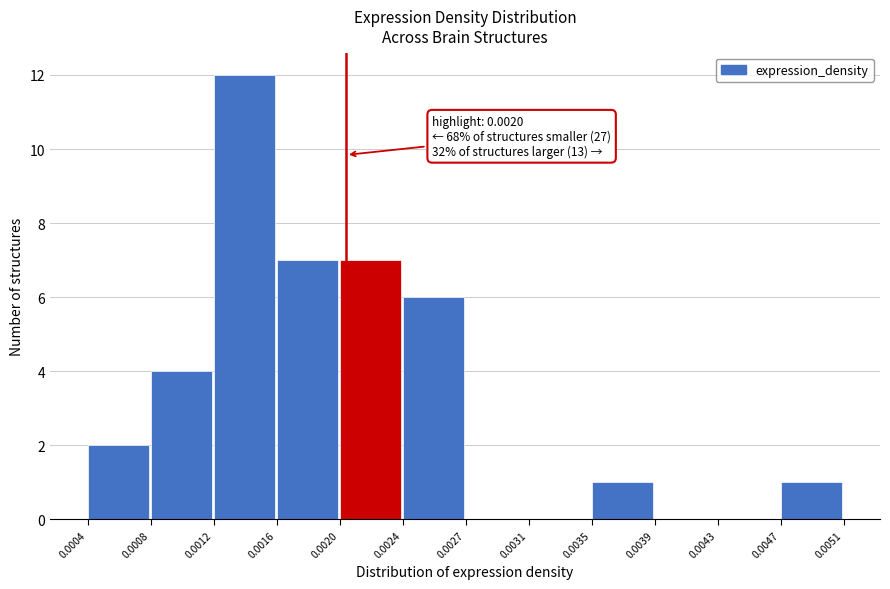

Which range on the x-axis has the tallest bar?

0.0012 to 0.0016